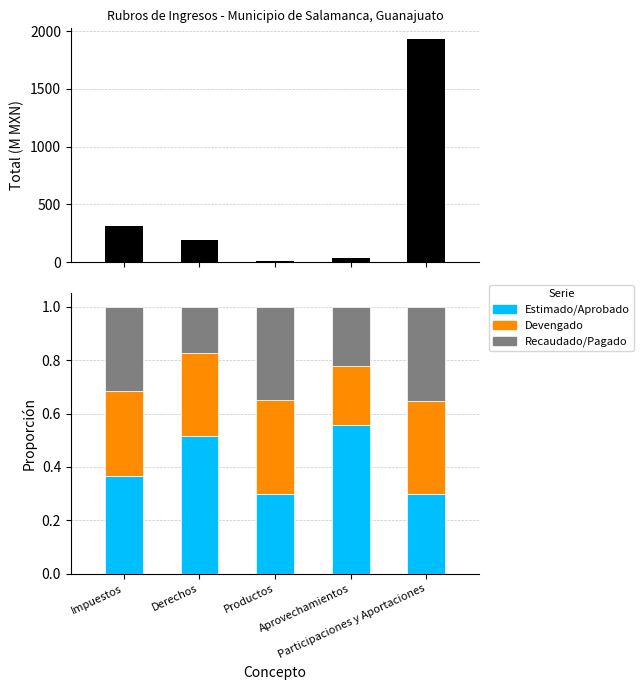

How many bars are there in total?

15